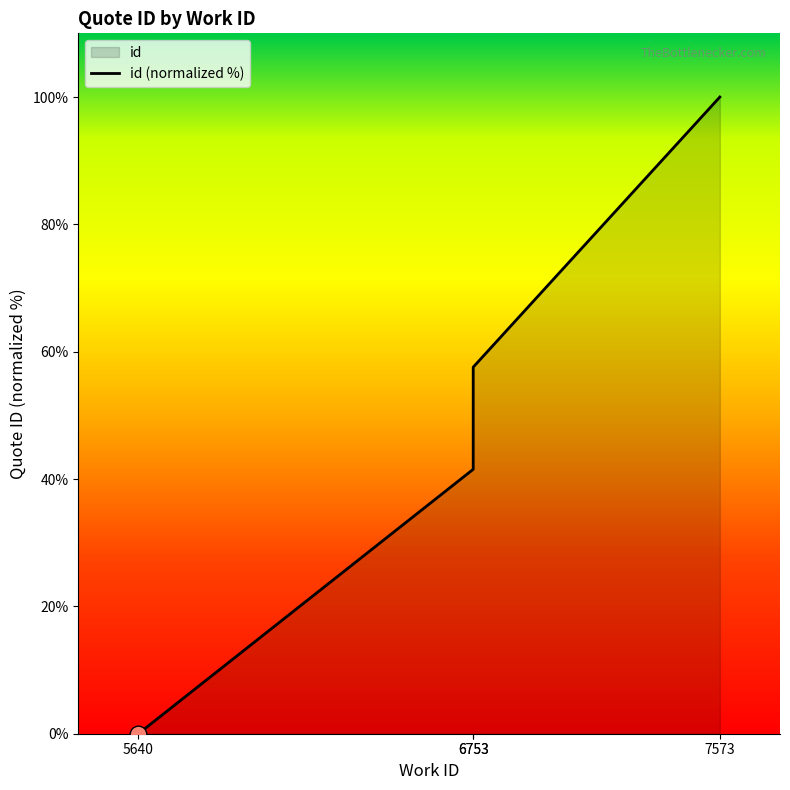

Where does the data first go above 57?

6753